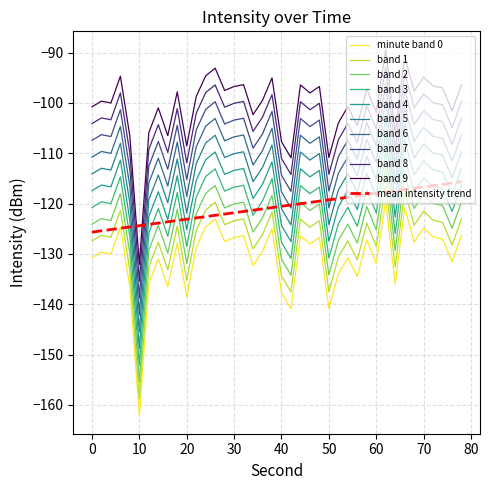

What is the difference between the maximum and minimum values?

39.0